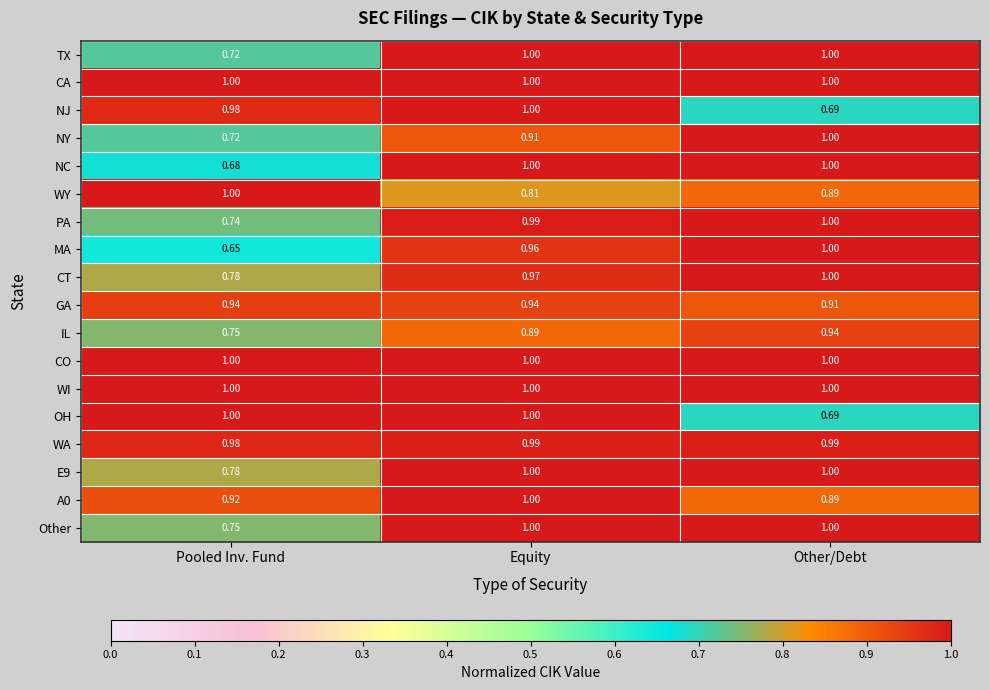

Which series changed the most between Pooled Inv. Fund and Equity?

NC